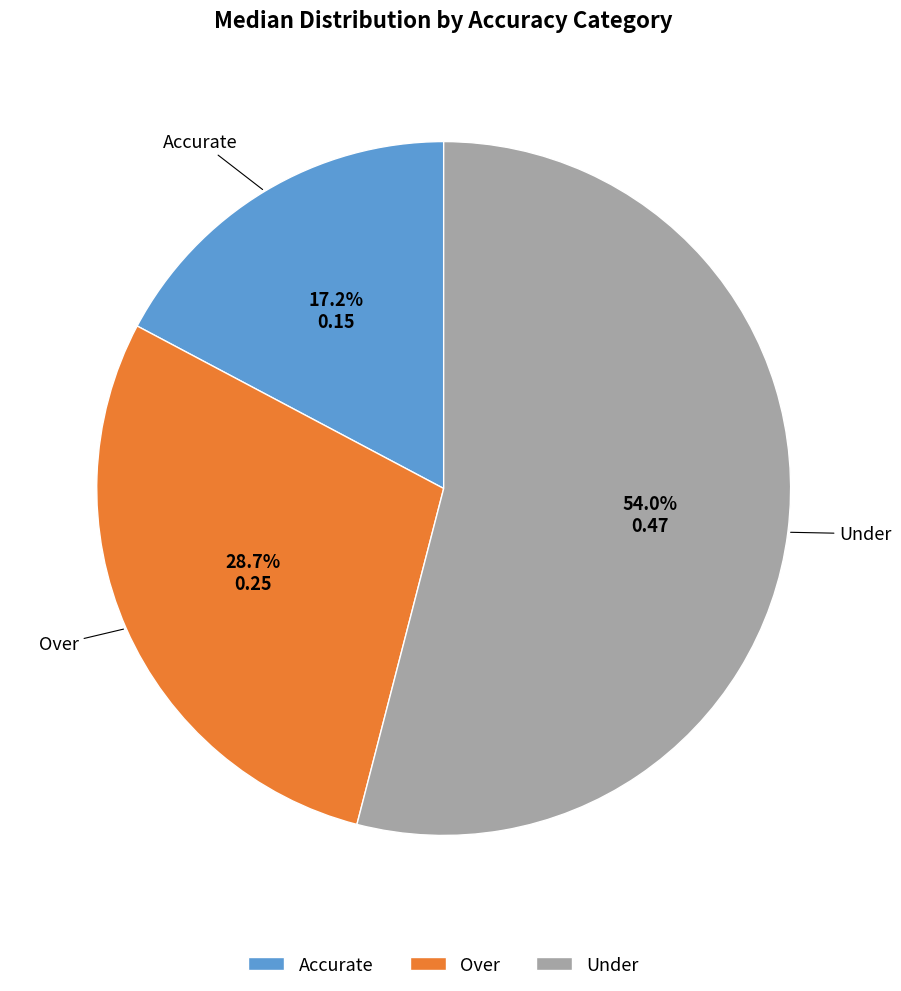

To the nearest percent, what portion does Under represent?

54%